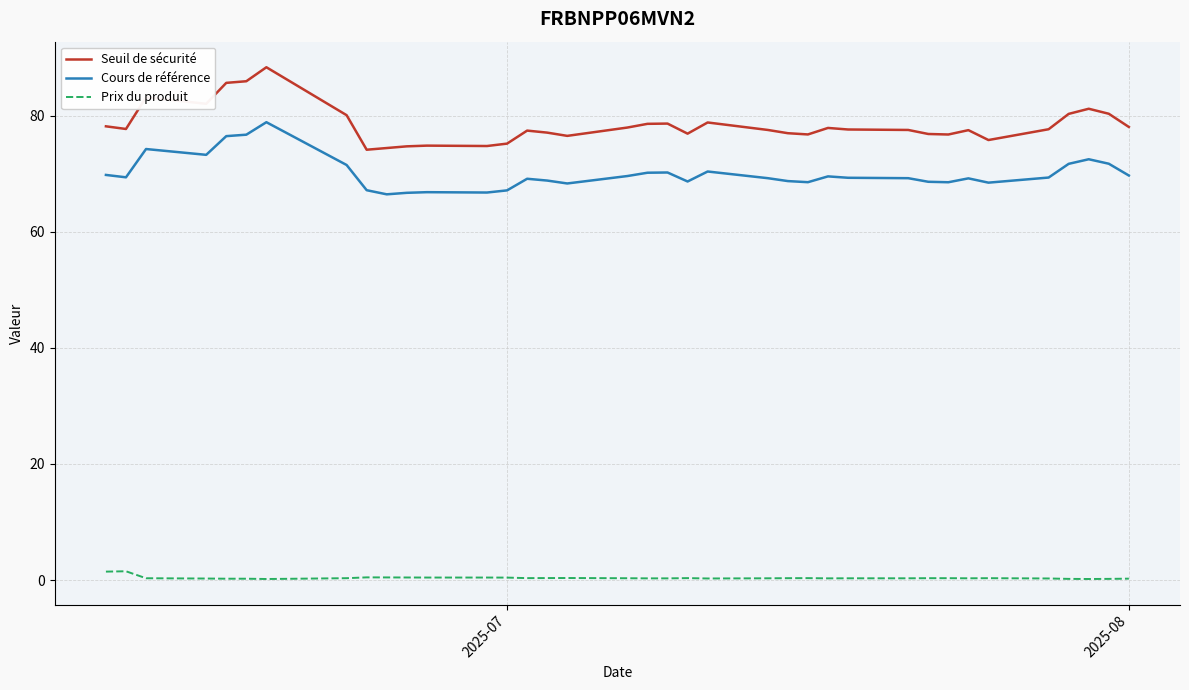

Which series has the largest total across all categories?

Seuil de sécurité